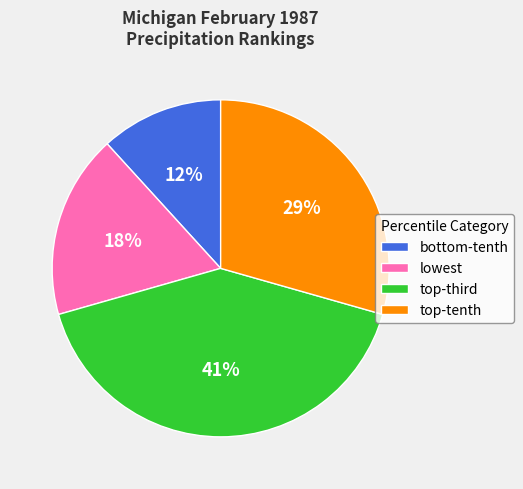

To the nearest percent, what is the difference between the largest and smallest slice percentages?

29%